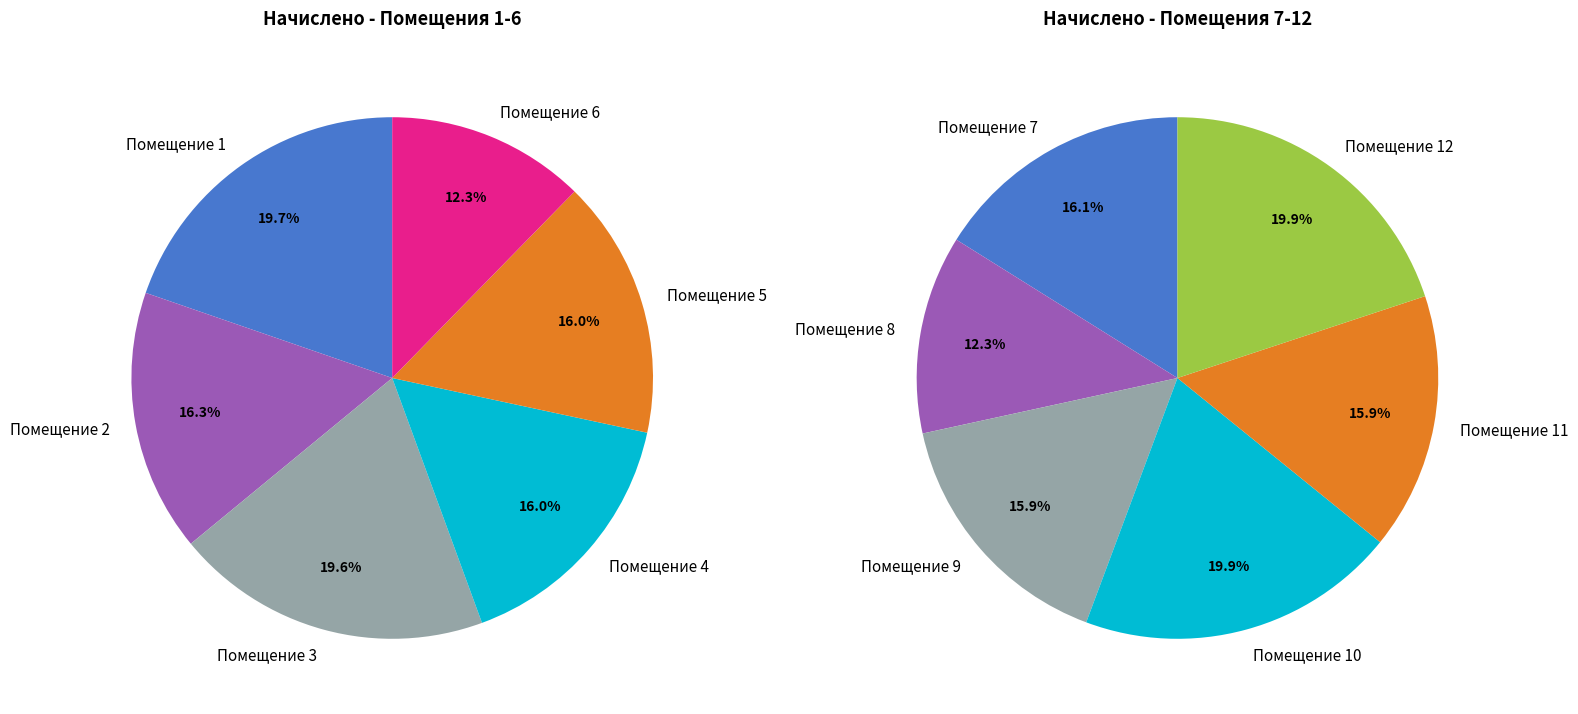

Between 10 and 2, which is larger?

10